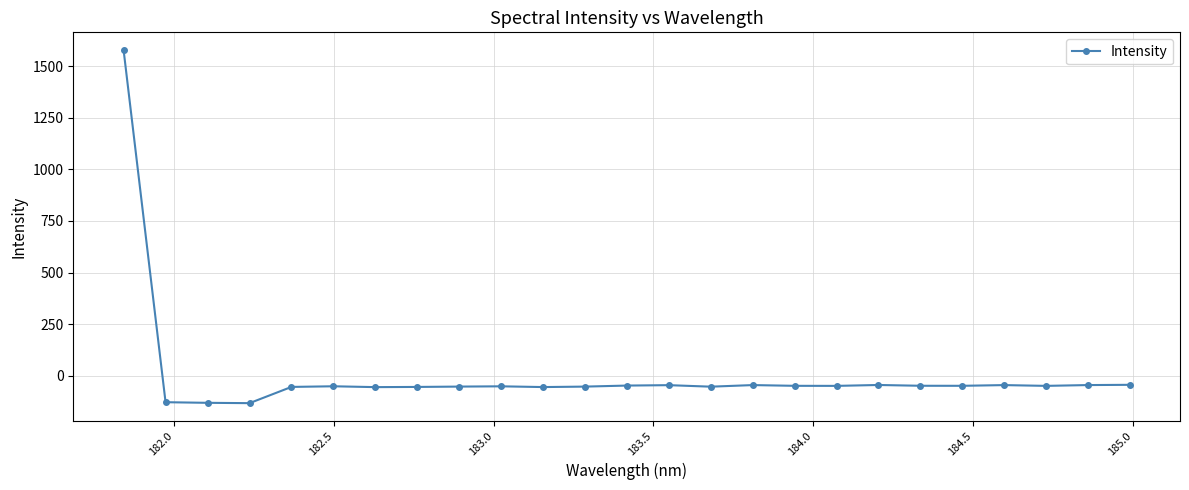

What is the difference between the second highest and minimum values?

88.9